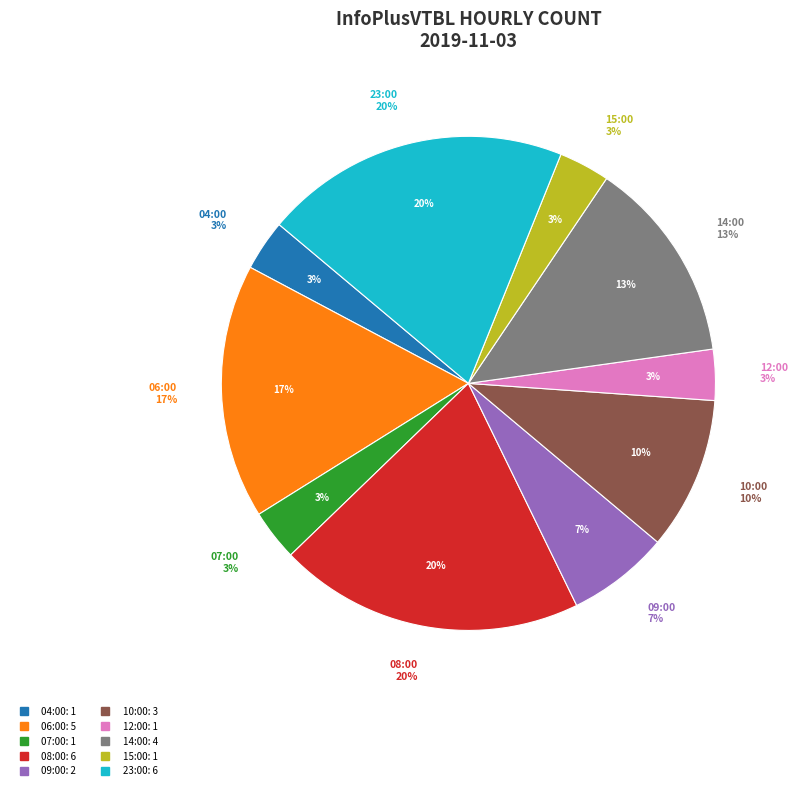

What percentage is the 23:00 slice, to the nearest percent?

20%